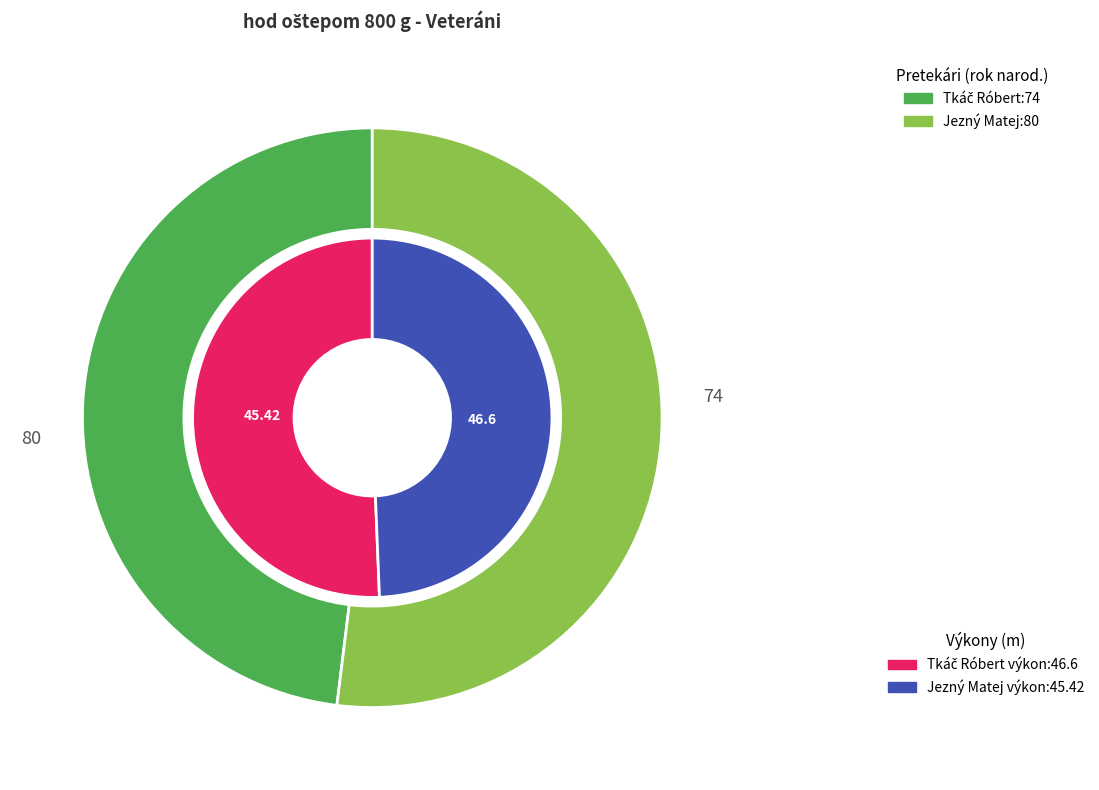

Which slice is the largest?

Jezný Matej